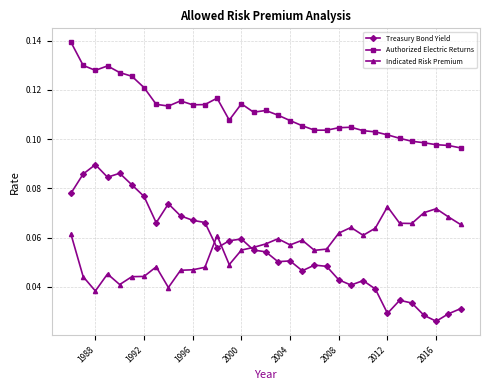

Which series has the widest spread of values?

Treasury Bond Yield